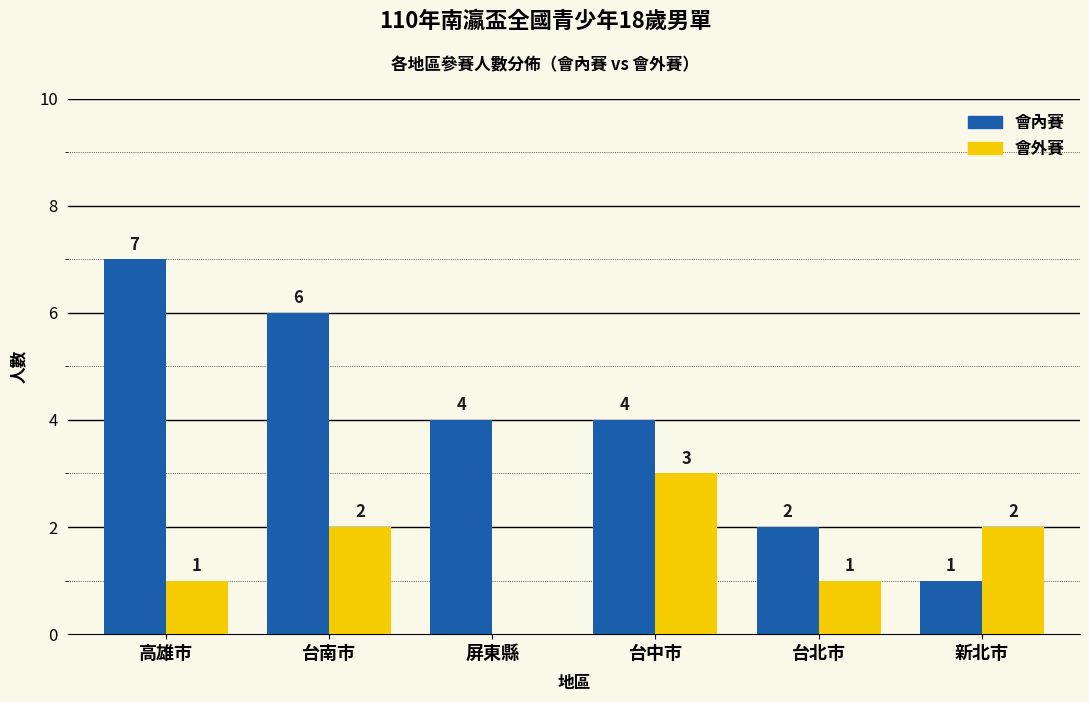

Which series has the largest total across all categories?

會內賽